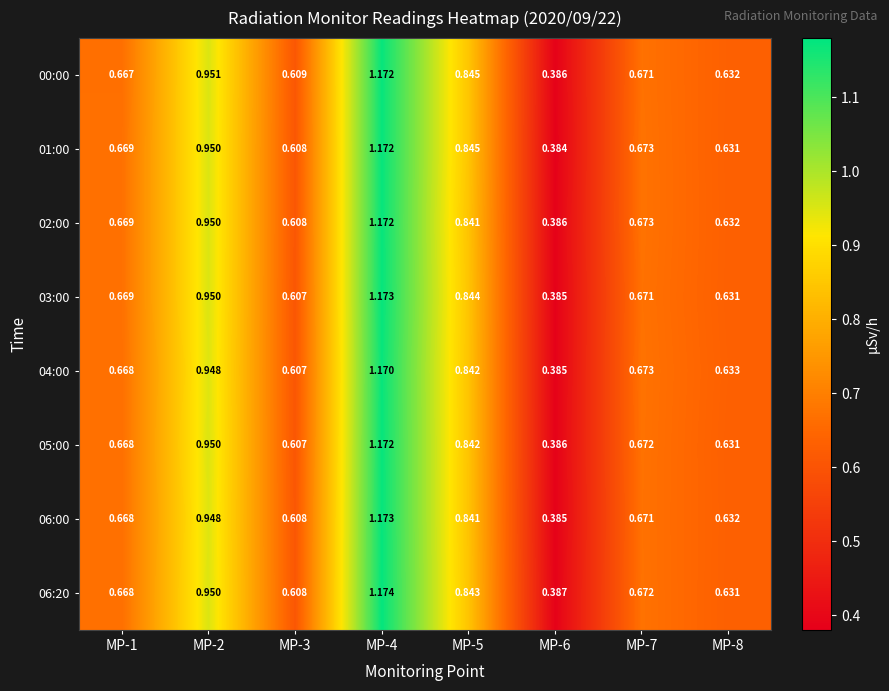

How many categories are shown in the chart?

8